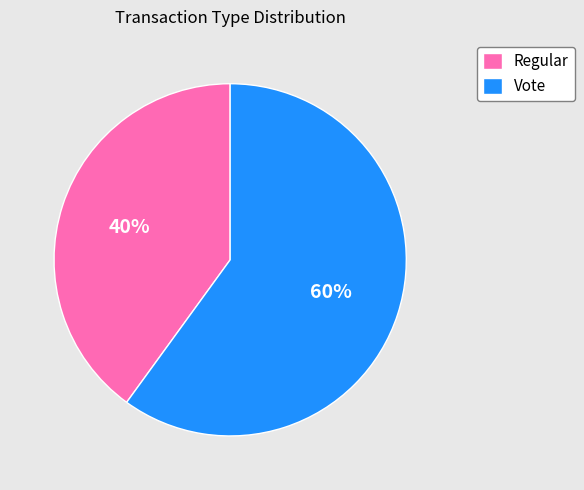

Rank the categories by value from highest to lowest.

Vote, Regular